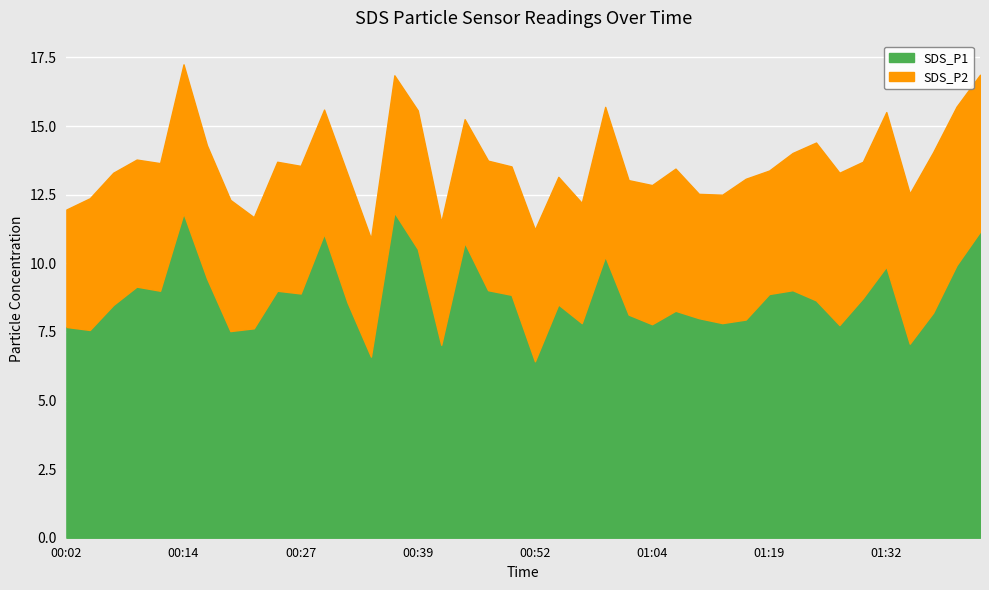

True or false: SDS_P1 and SDS_P2 intersect in this chart.

False